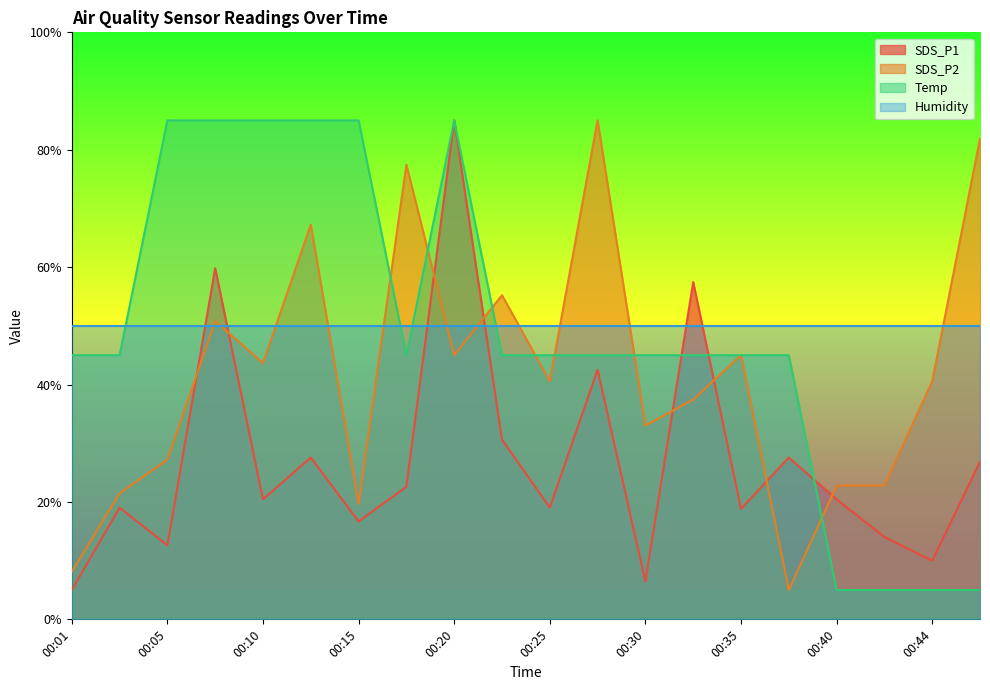

At which category does the chart reach its minimum across all series?

00:01